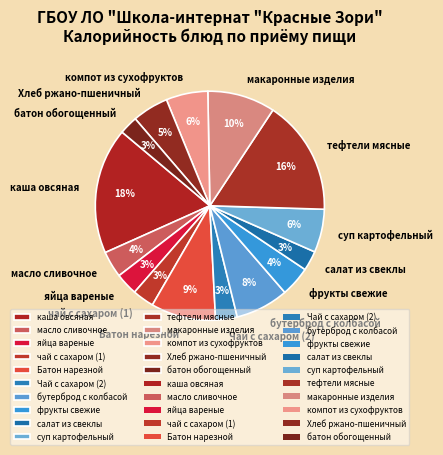

Which slice is the largest?

каша овсяная